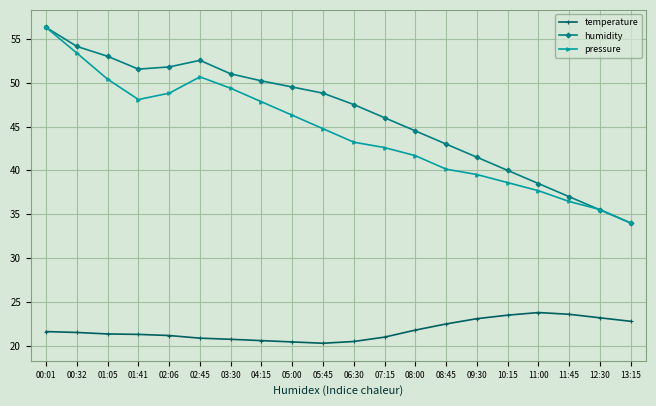

What is the maximum value shown in the chart?

56.3